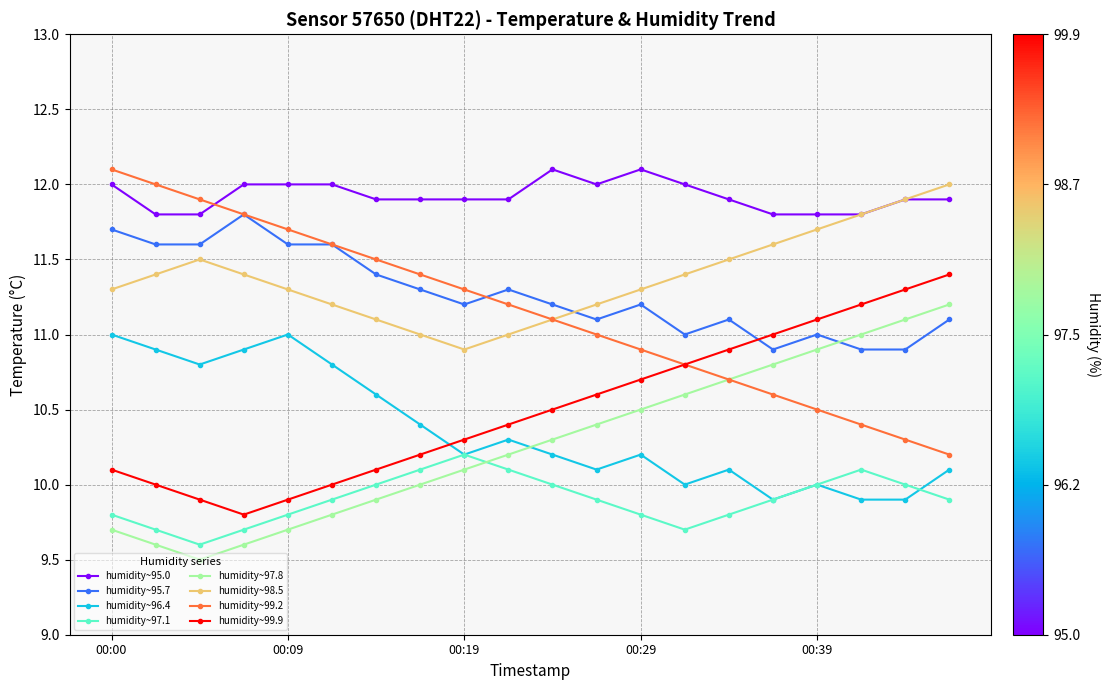

True or false: humidity~99.9 and humidity~98.5 intersect in this chart.

False